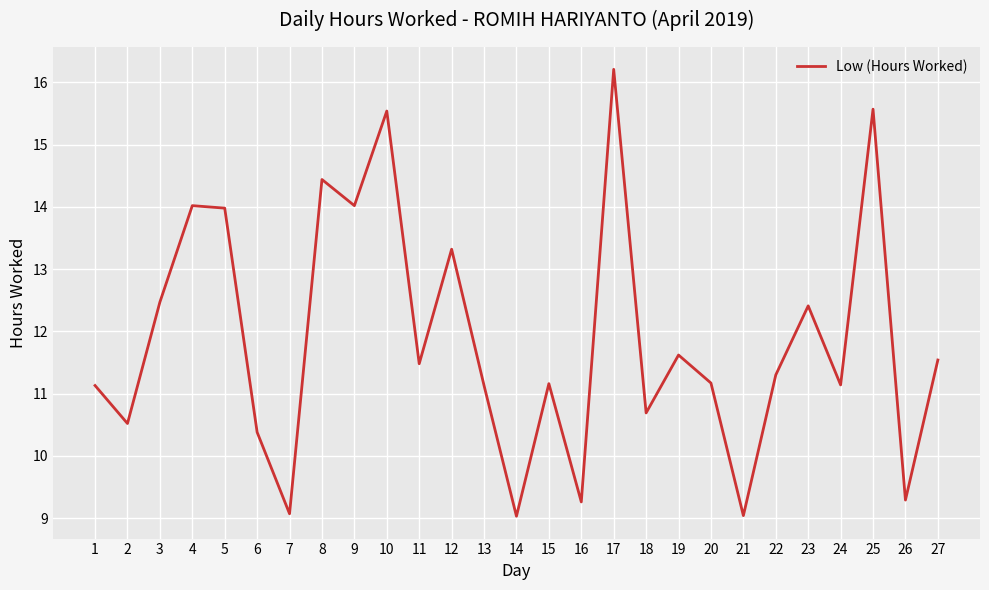

What is the change in value from 4 to 23?

-1.6